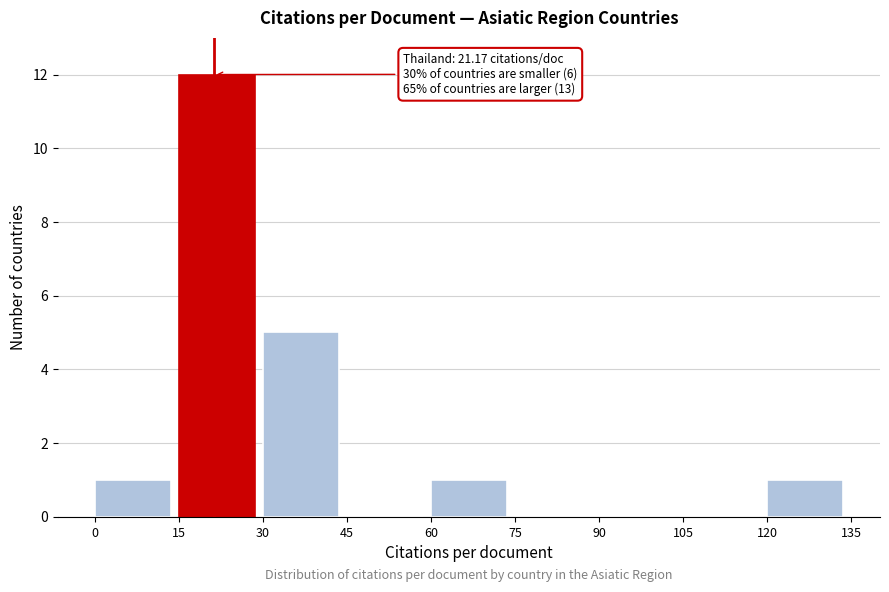

Over which range of the x-axis is the bar tallest?

15 to 30